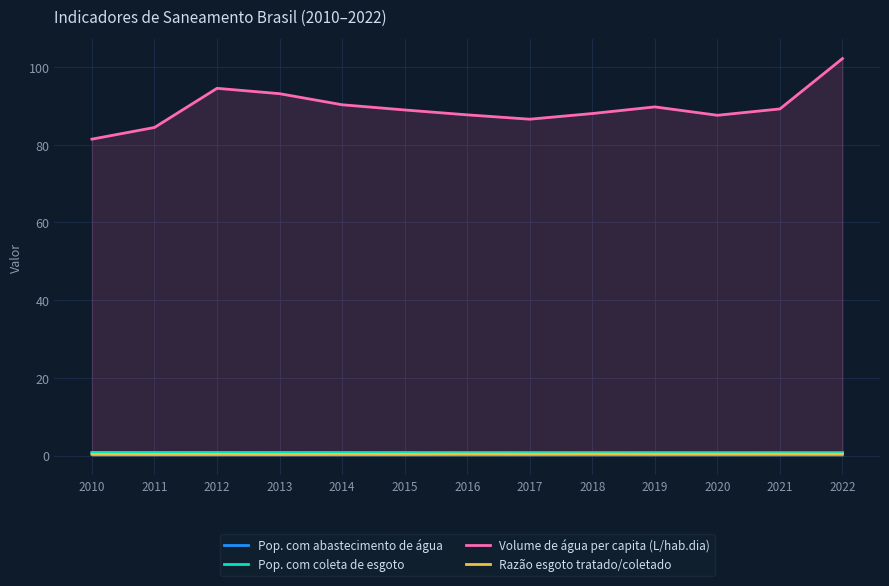

Rank the series at 2016 from highest to lowest value.

Volume de água per capita (L/hab.dia), Pop. com abastecimento de água, Pop. com coleta de esgoto, Razão esgoto tratado/coletado